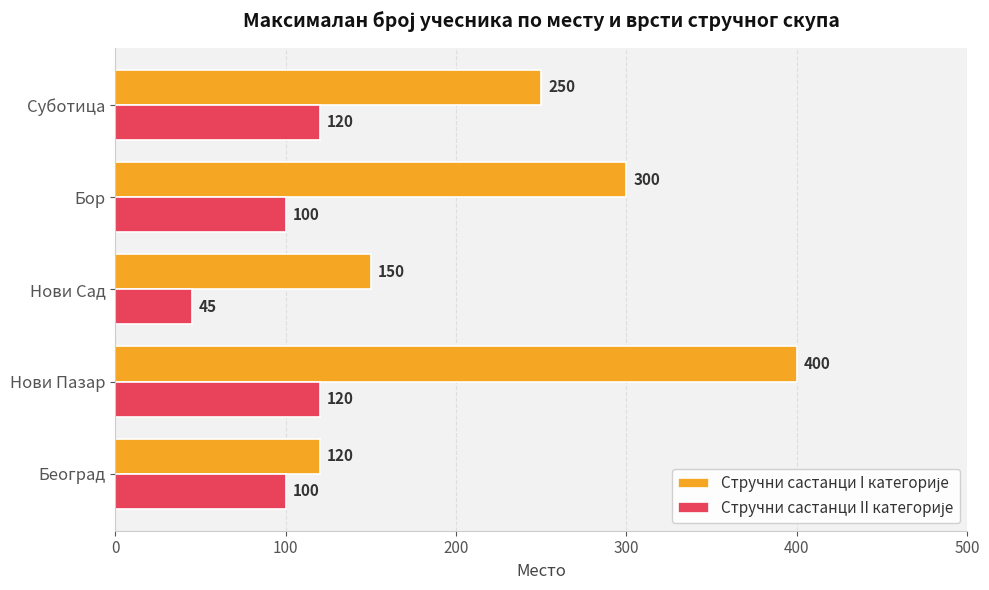

What is the smallest value displayed?

45